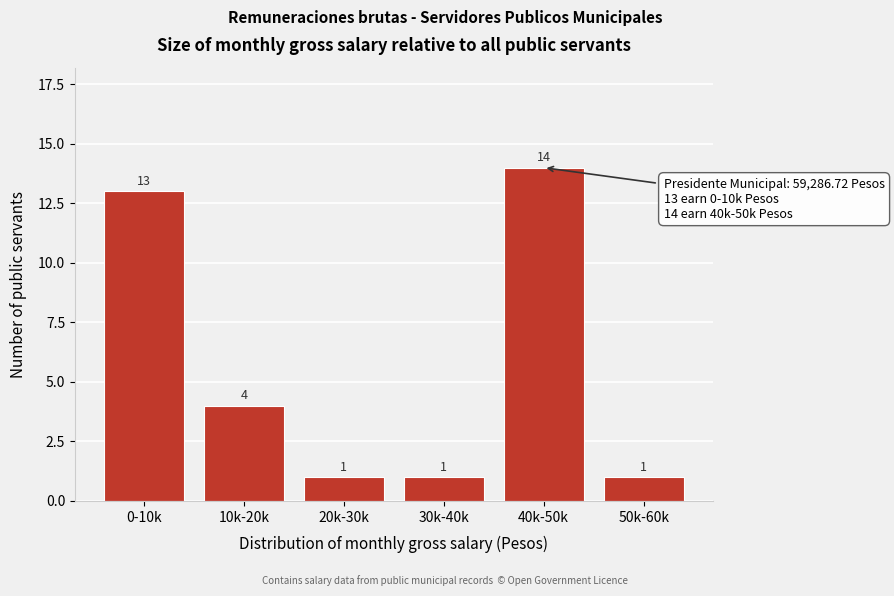

Reading right to left, transcribe all the data shown in this chart.

50k-60k=1	40k-50k=14	30k-40k=1	20k-30k=1	10k-20k=4	0-10k=13